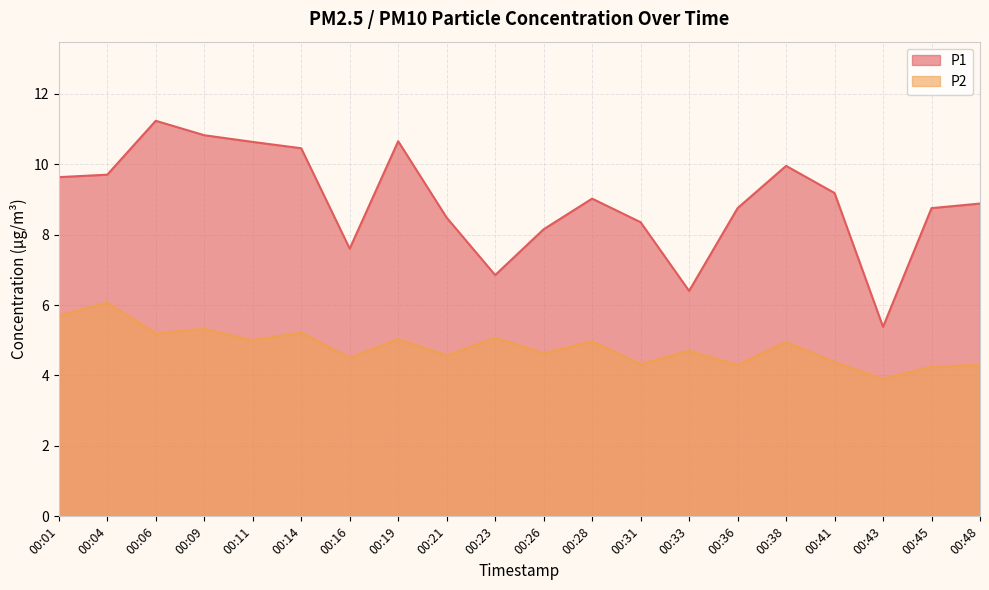

Which series has the widest spread of values?

P1